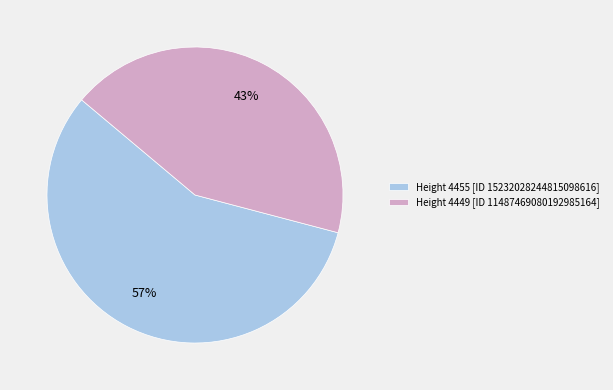

To the nearest percent, what portion does Height 4449 [ID 11487469080192985164] represent?

43%